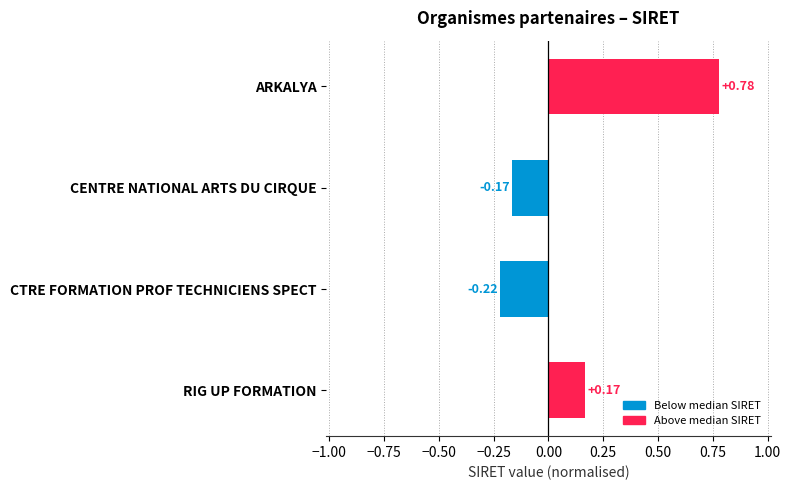

Which label corresponds to the smallest value in the chart?

CTRE FORMATION PROF TECHNICIENS SPECT